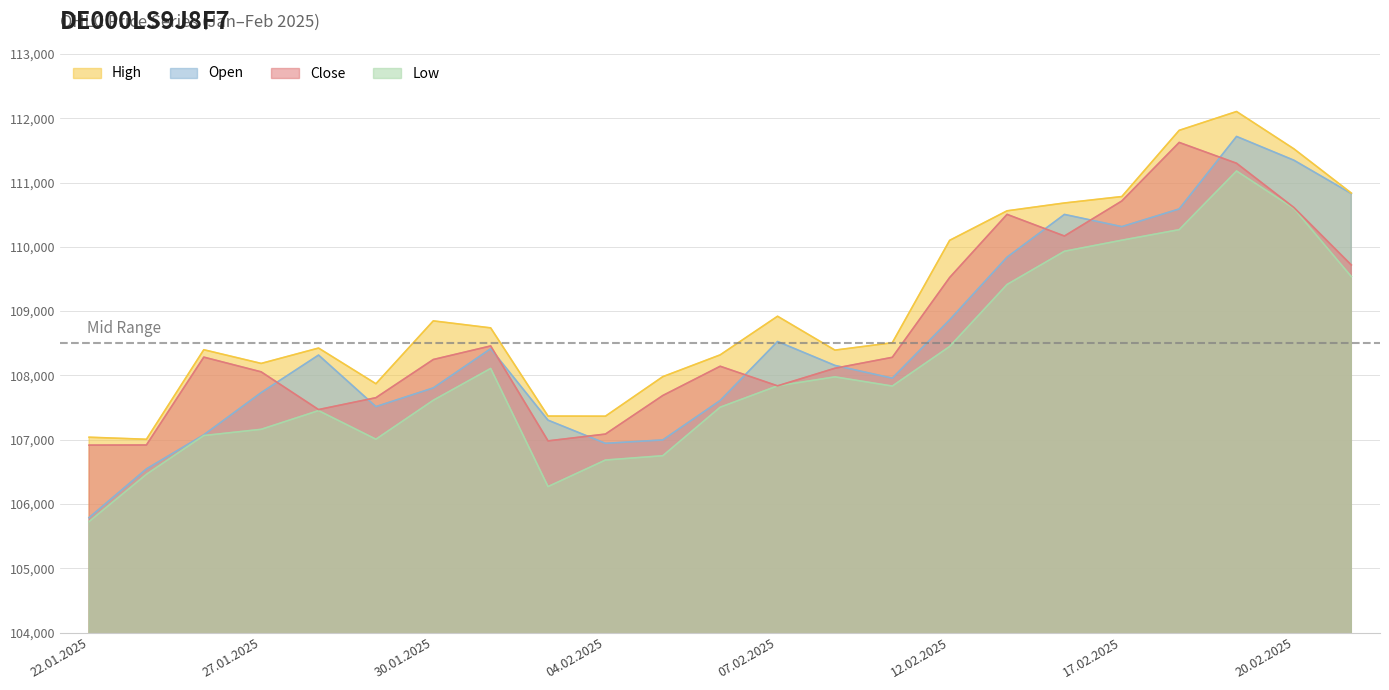

Is the value of Low at 24.01.2025 greater than the value of Close at 30.01.2025?

No